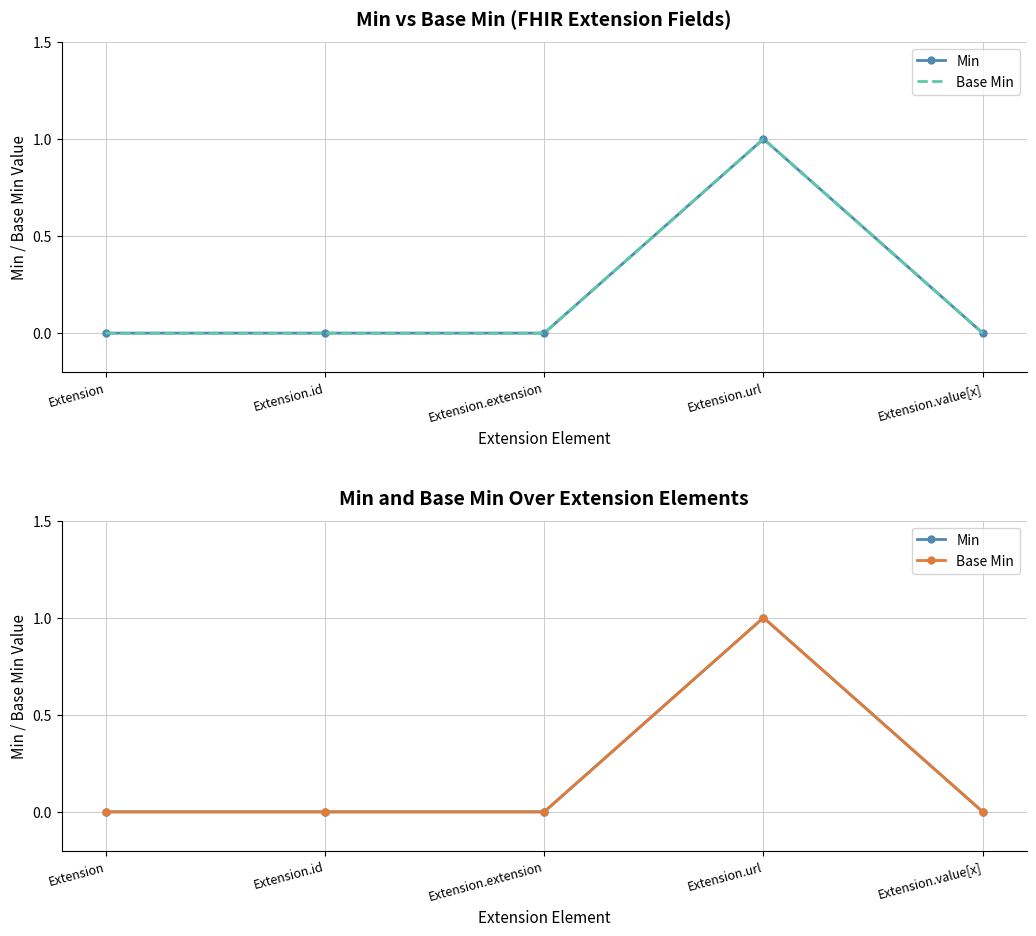

How many positive values does the Min series have?

1